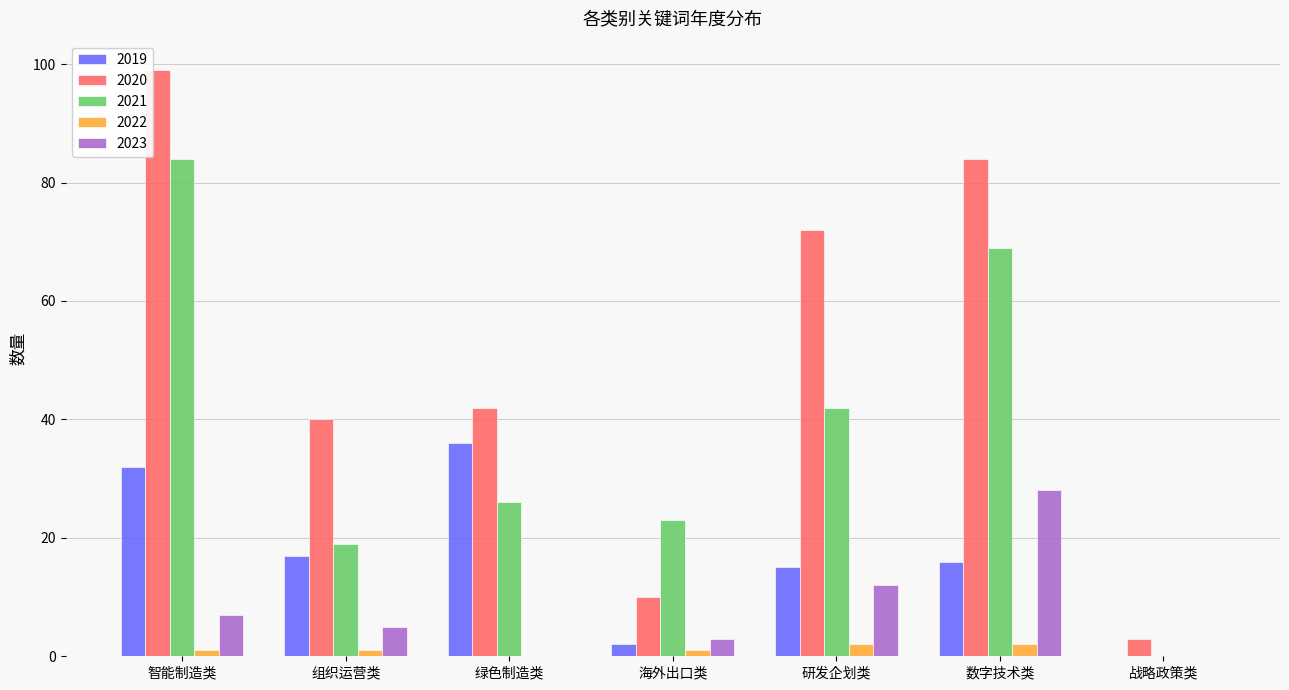

At which category does the chart reach its peak across all series?

智能制造类